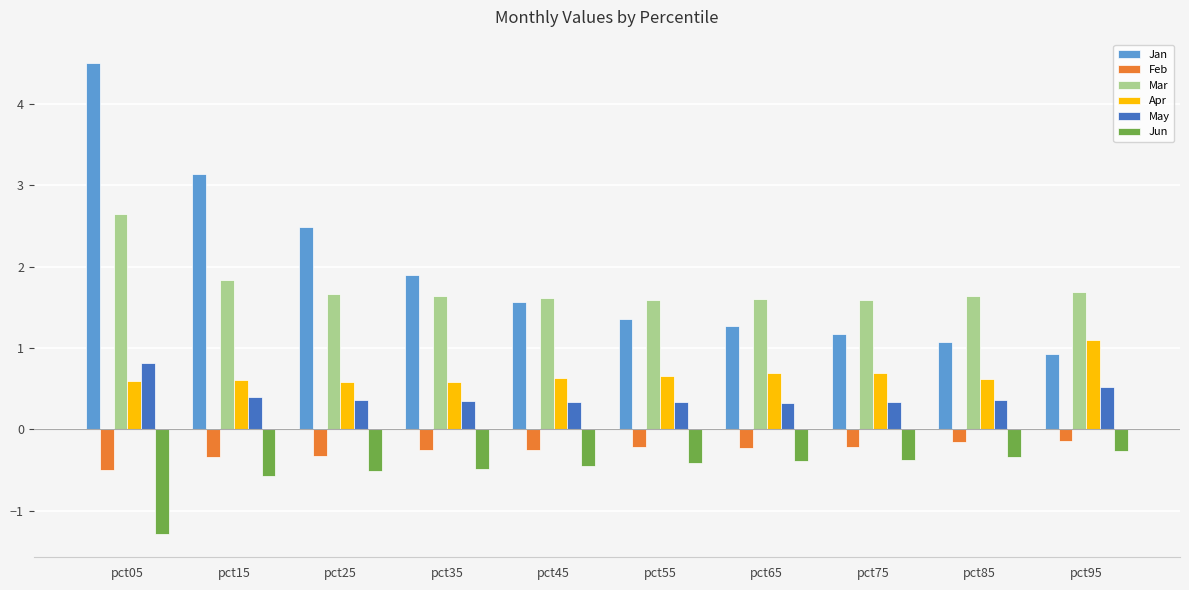

What is the approximate value of Jan at pct35?

1.9